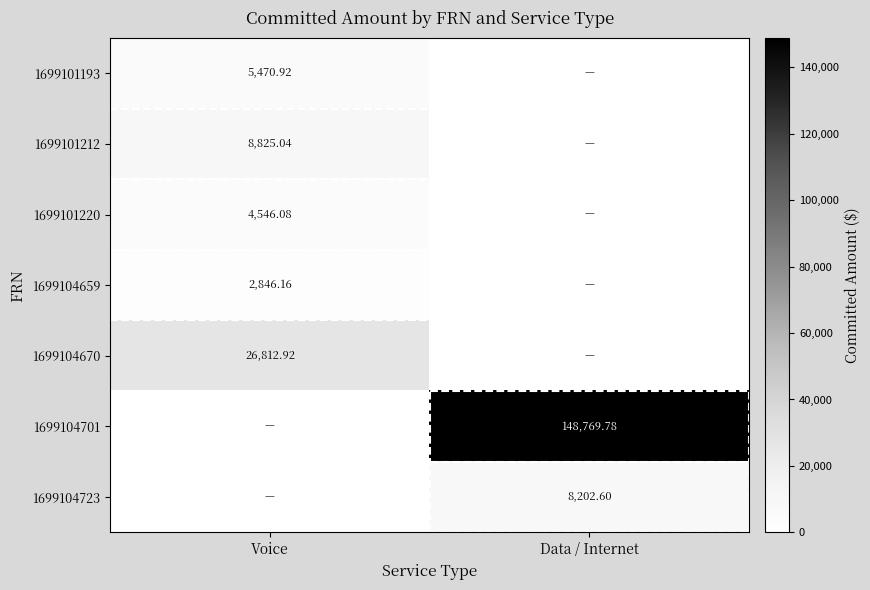

At how many categories does at least one series exceed 17901?

2